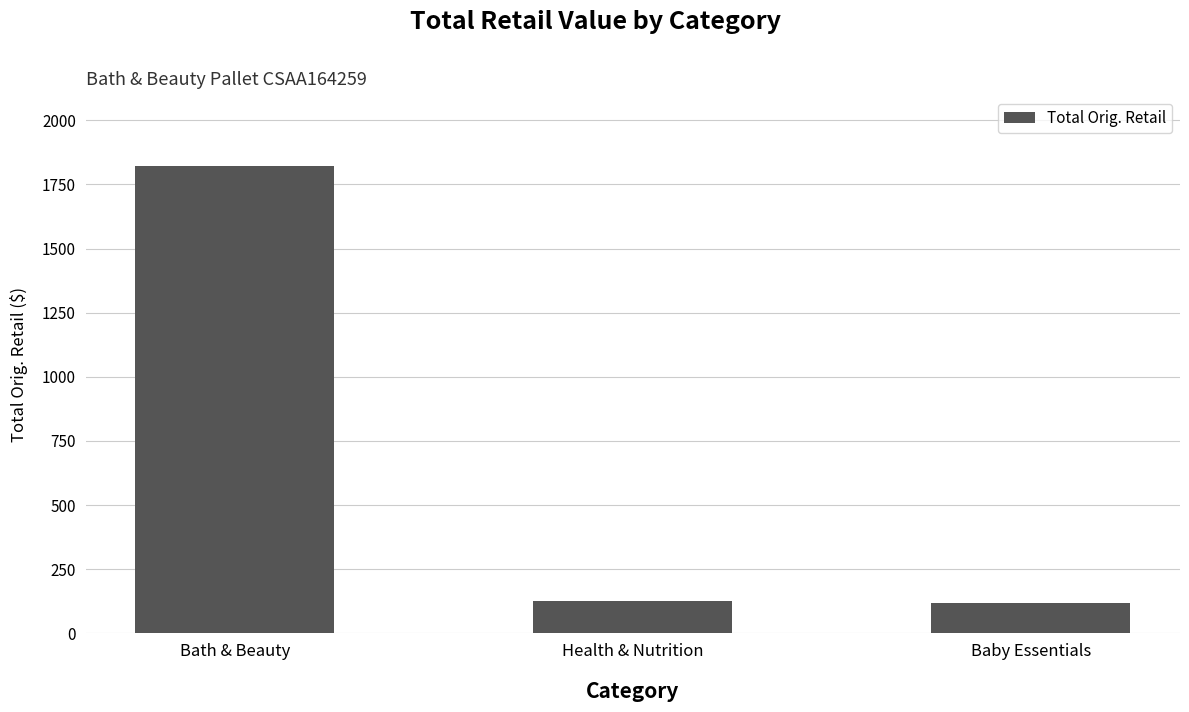

At which category does the chart reach its peak across all series?

Bath & Beauty